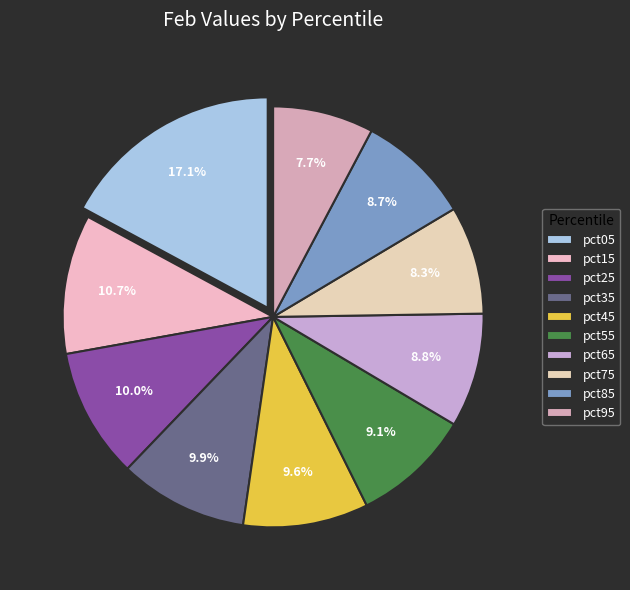

Which category has the smallest portion of the pie?

pct95